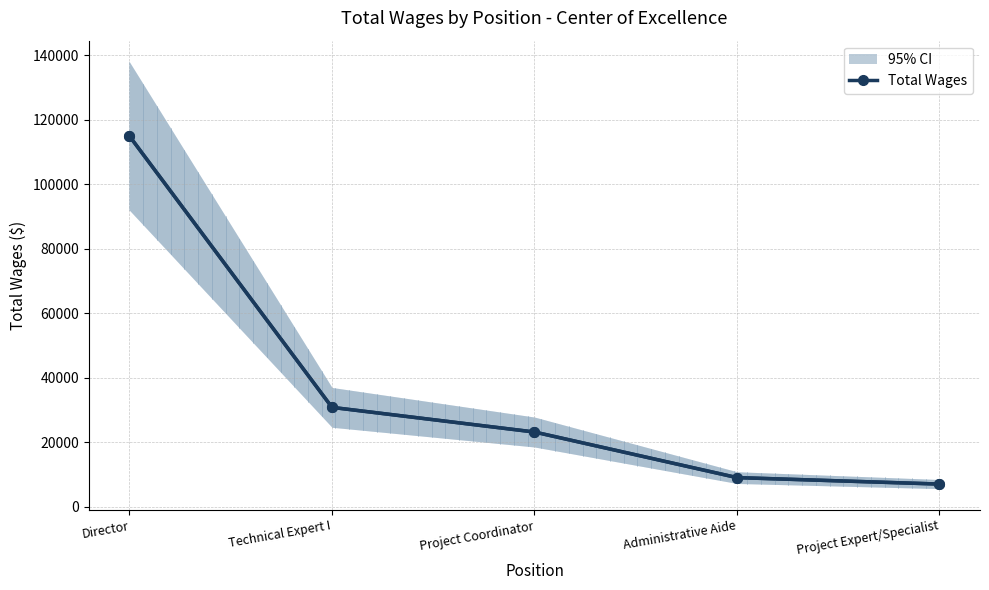

What is the label of the 3rd point from the right?

Project Coordinator